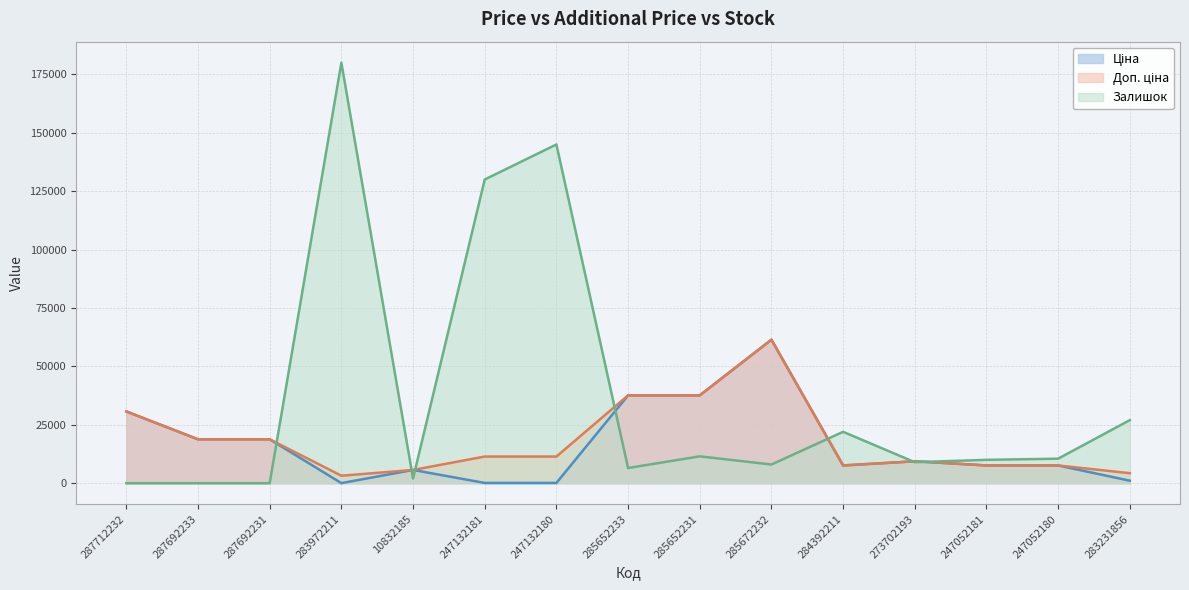

Where does the Ціна series first go above 7596?

287712232